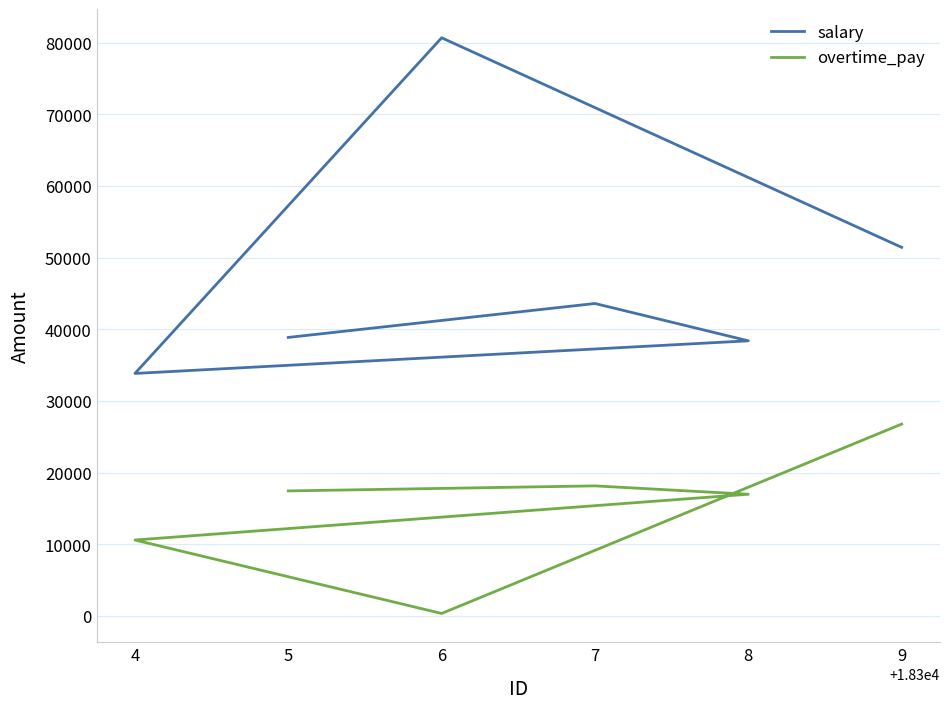

The overtime_pay series shows 29472.0 at 8. True or false?

False